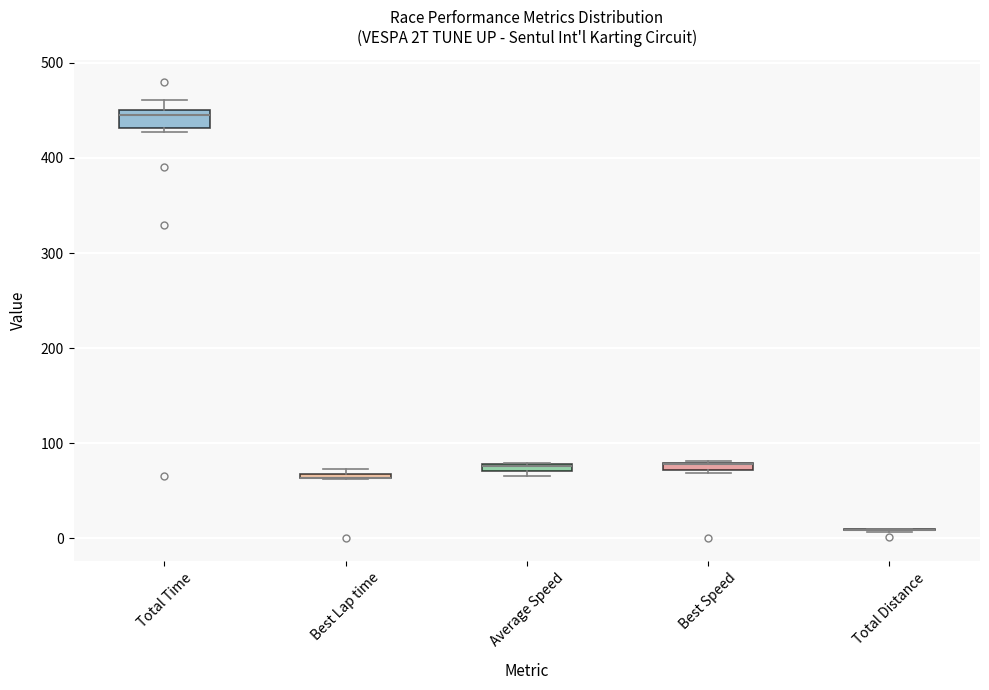

Comparing the boxes themselves (not the whiskers), which one is the tallest?

Total Time